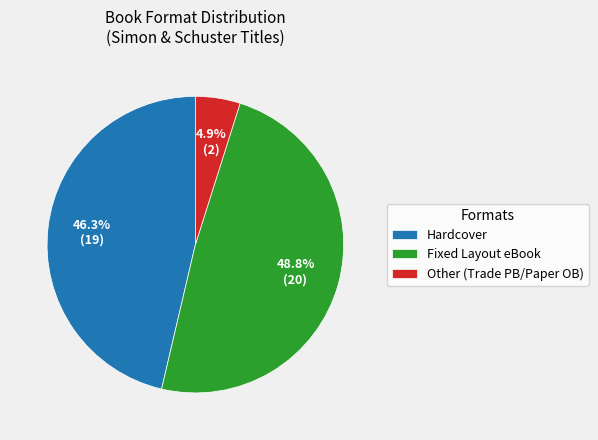

The Hardcover slice represents 57% of the pie. True or false?

False